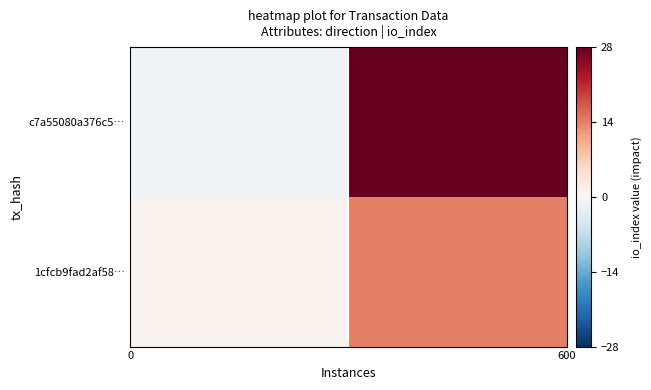

Which has a higher value, 1 or 0?

1